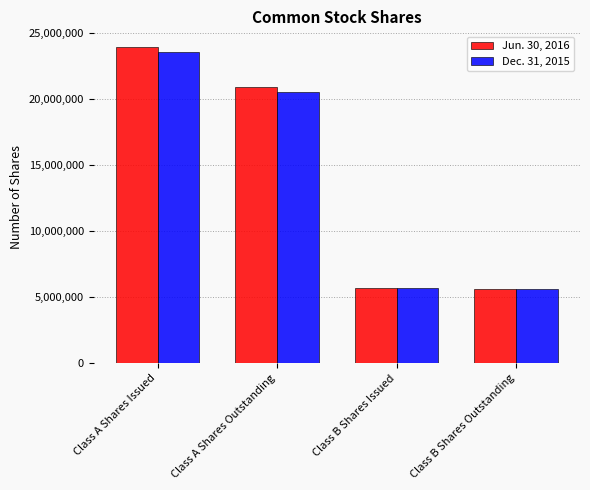

Which series changed the most between Class A Shares Outstanding and Class B Shares Issued?

Jun. 30, 2016